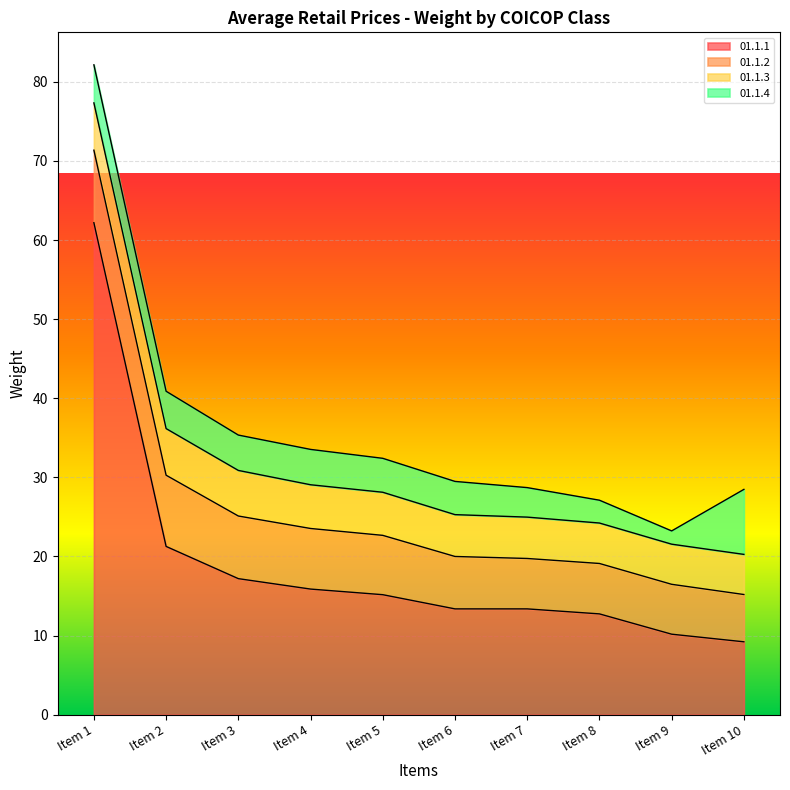

True or false: 01.1.1 and 01.1.2 cross at least once.

False